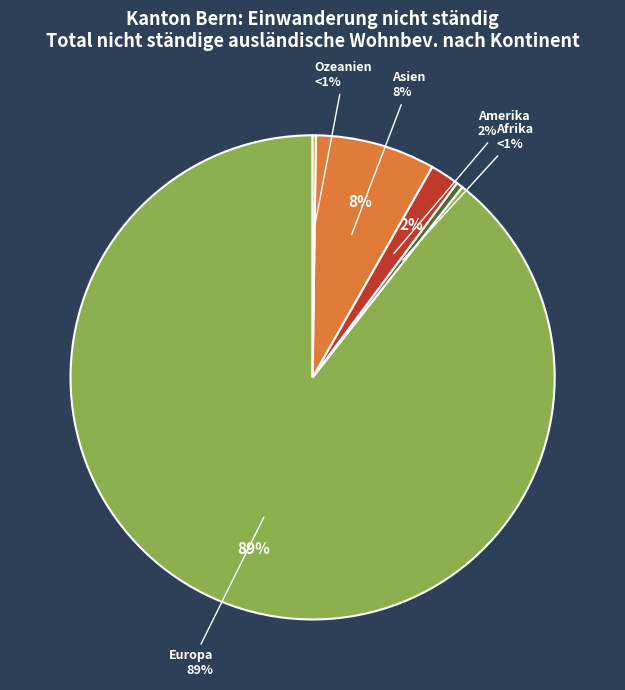

Is there any slice that represents more than half of the pie?

Yes